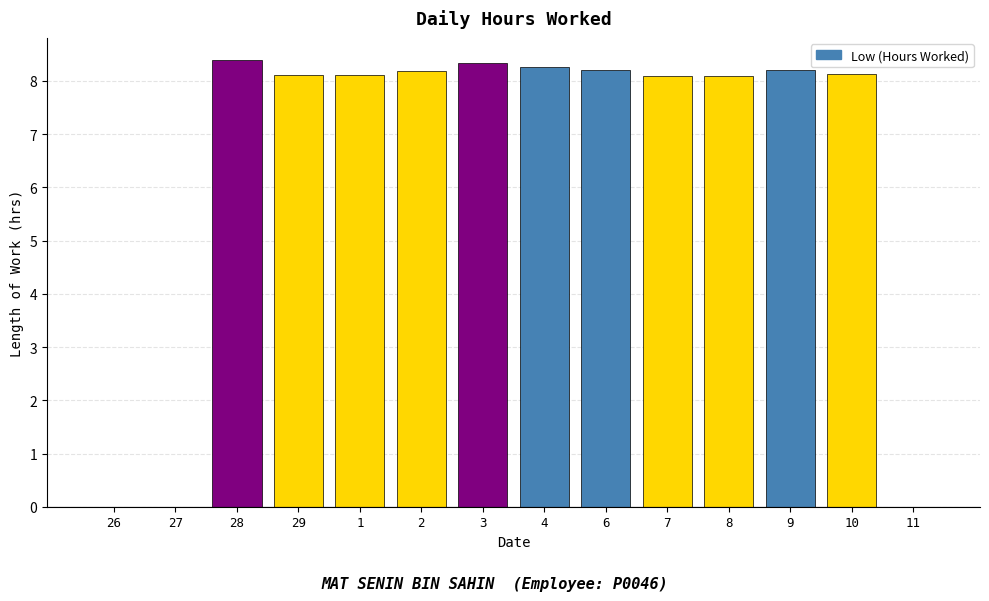

Where does the data first go above 8?

28